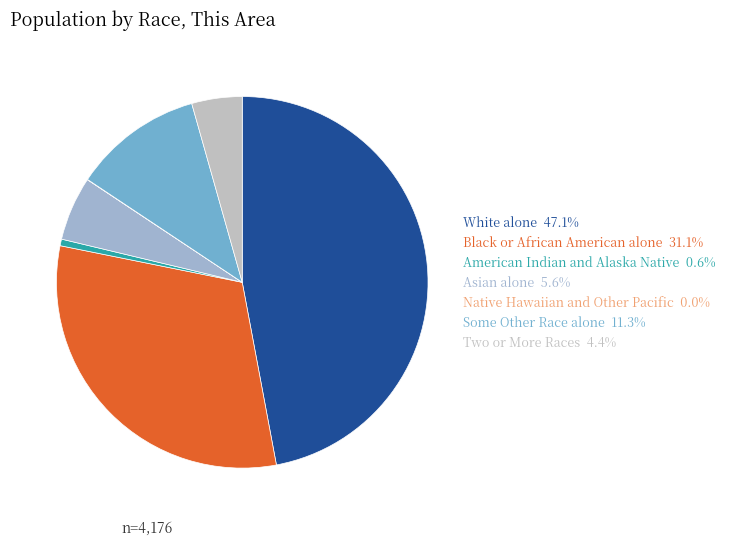

Which slice is the largest?

White alone